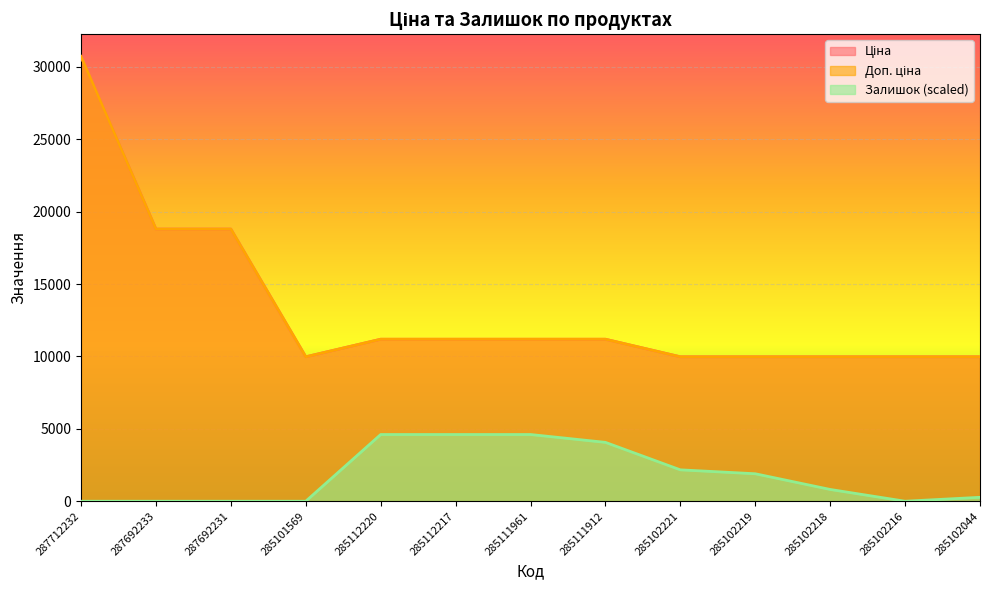

Which series has the widest spread of values?

Ціна